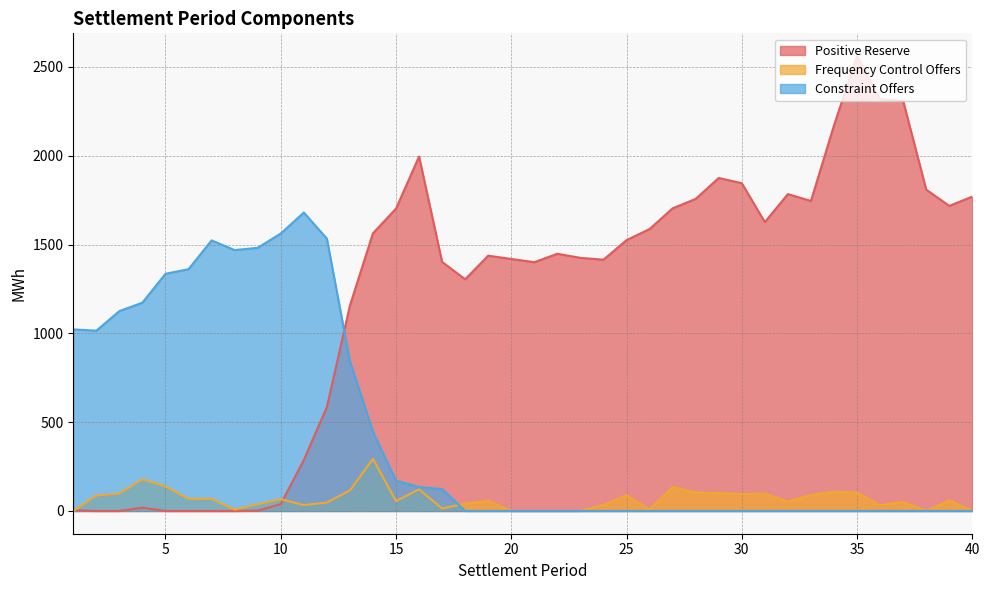

How many values in the Positive Reserve series are below 1447?

20